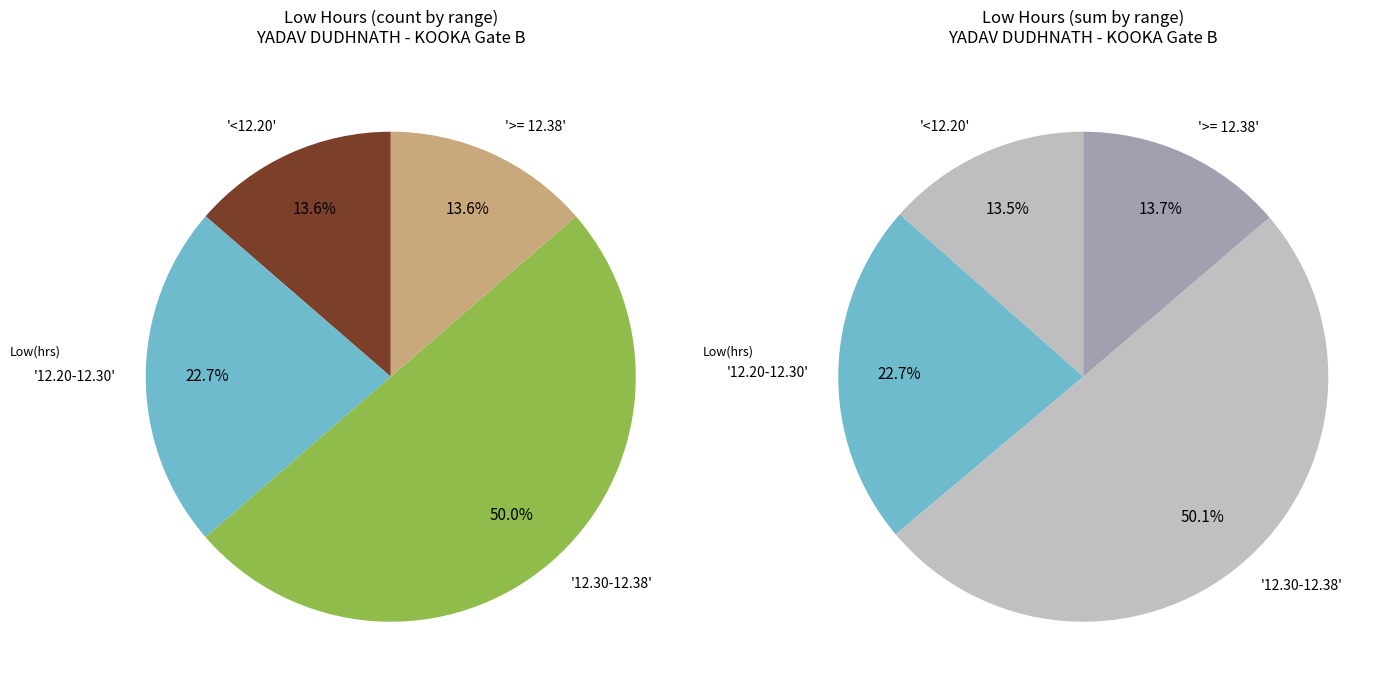

True or false: 14-Fri accounts for 1% of the total.

False